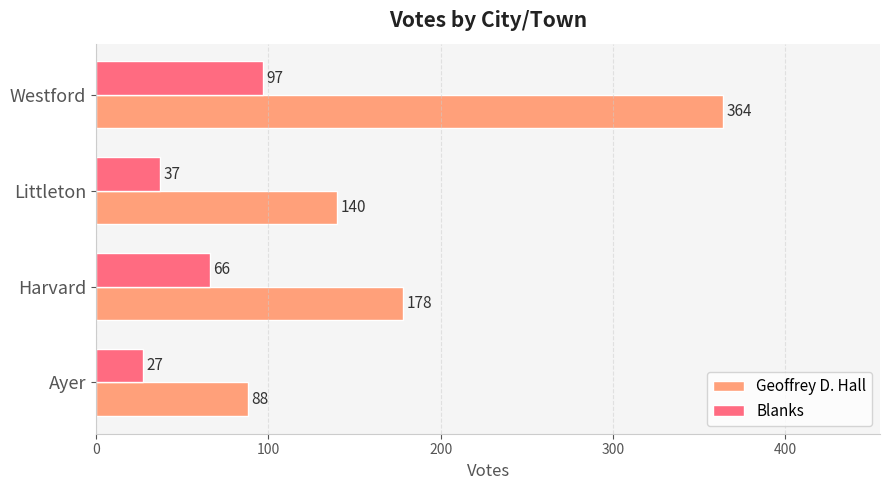

The Blanks series shows 97 at Westford. True or false?

True